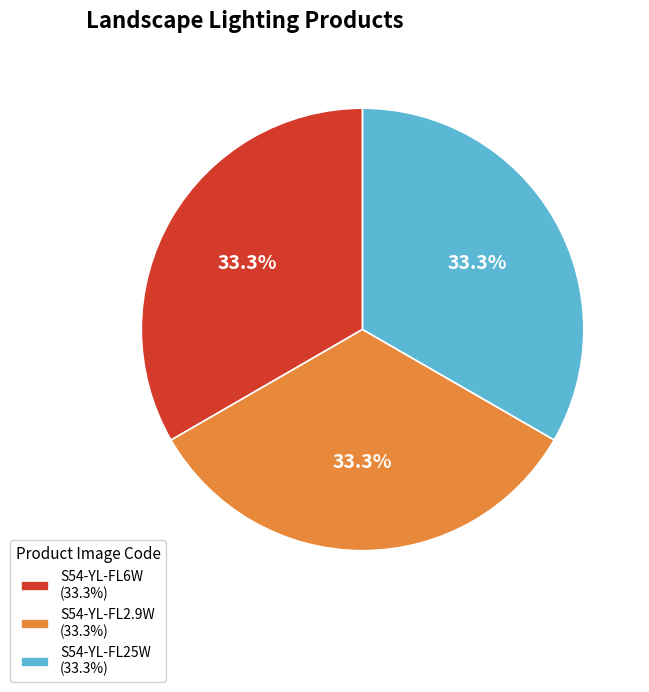

True or false: S54-YL-FL2.9W accounts for 44% of the total.

False